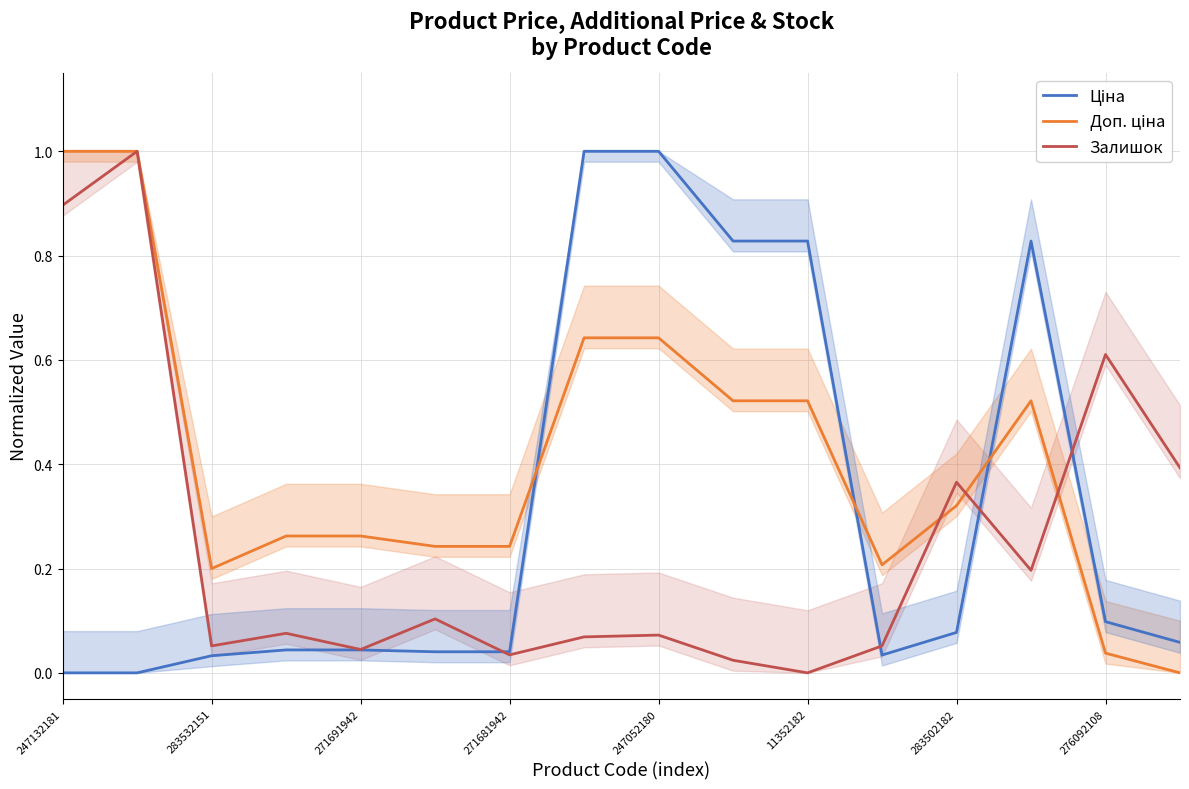

Reading right to left, transcribe all the data shown in this chart.

Ціна: 0.1	0.1	0.8	0.1	0.0	0.8	0.8	1.0	1.0	0.0	0.0	0.0	0.0	0.0	0.0	0.0
Доп. ціна: 0.0	0.0	0.5	0.3	0.2	0.5	0.5	0.6	0.6	0.2	0.2	0.3	0.3	0.2	1.0	1.0
Залишок: 0.4	0.6	0.2	0.4	0.1	0.0	0.0	0.1	0.1	0.0	0.1	0.0	0.1	0.1	1.0	0.9